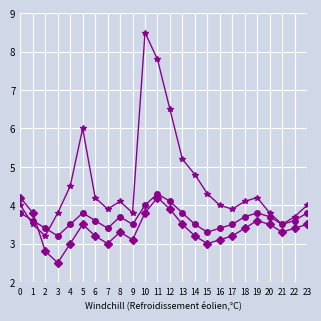

What is the maximum value shown in the chart?

8.5